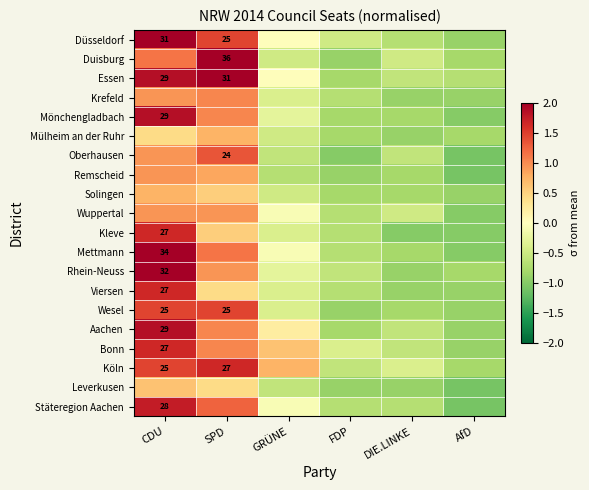

Is the value of Wesel at CDU greater than the value of Oberhausen at SPD?

Yes